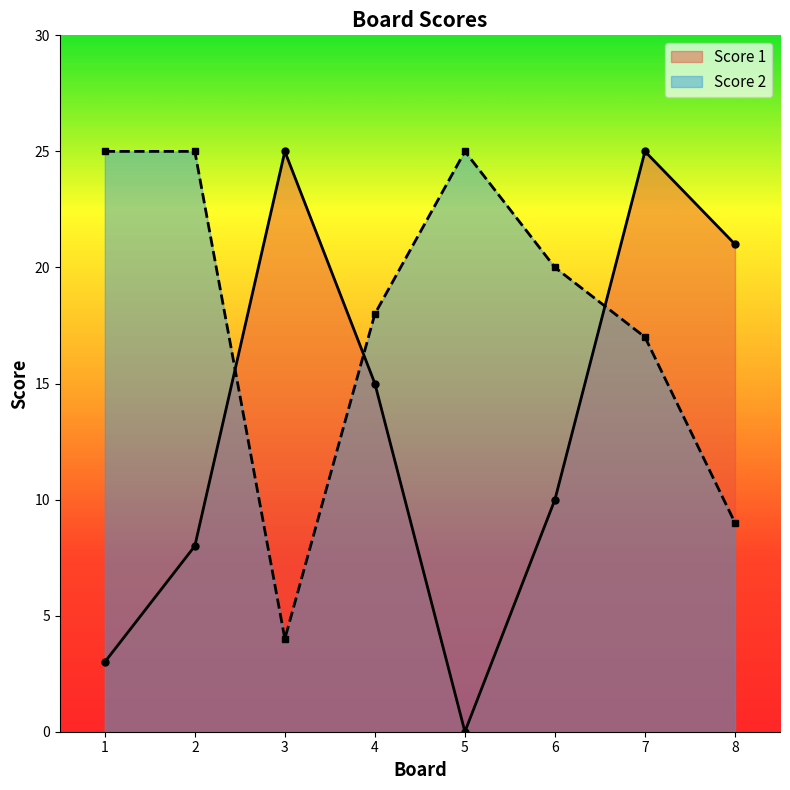

What is the value of the Score 1 point at the 1st from the left?

3